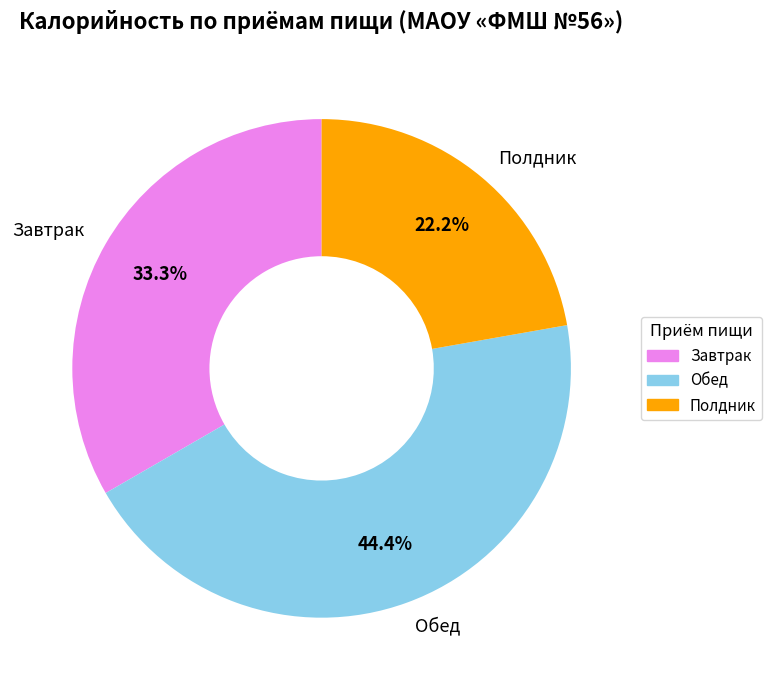

Count the number of slices in the pie.

3